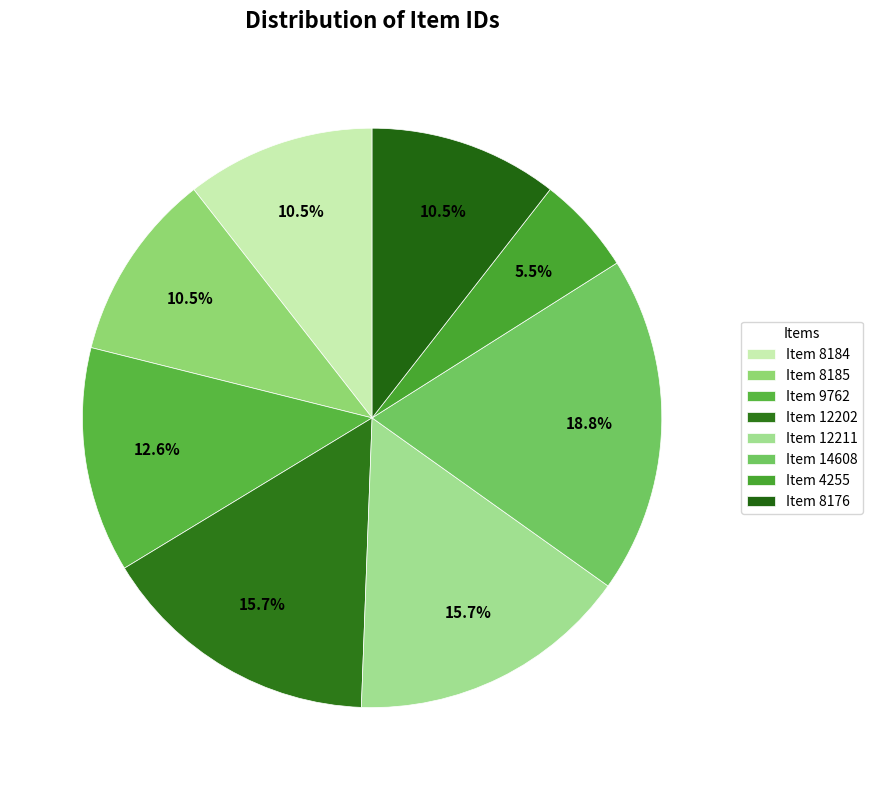

Combined, do Item 12211 and Item 4255 account for over 50%?

No